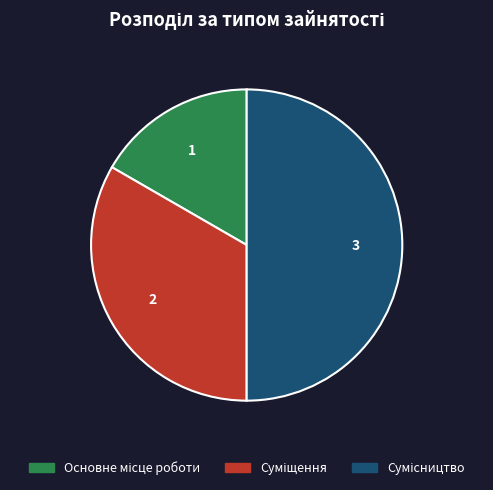

How many segments does this pie chart have?

3